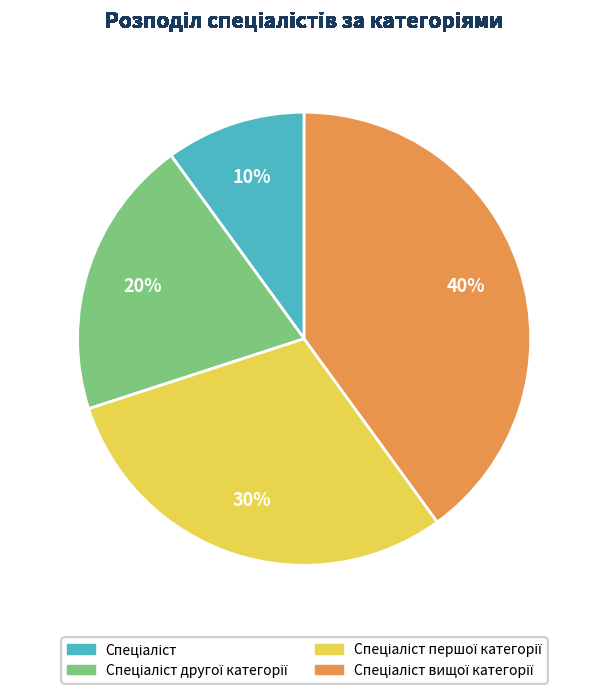

To the nearest percent, what is the average slice percentage?

25%